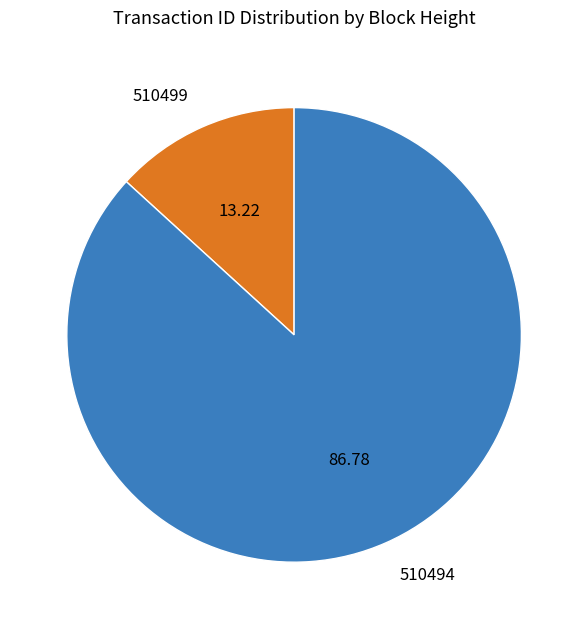

Rank the categories by value from lowest to highest.

510499, 510494